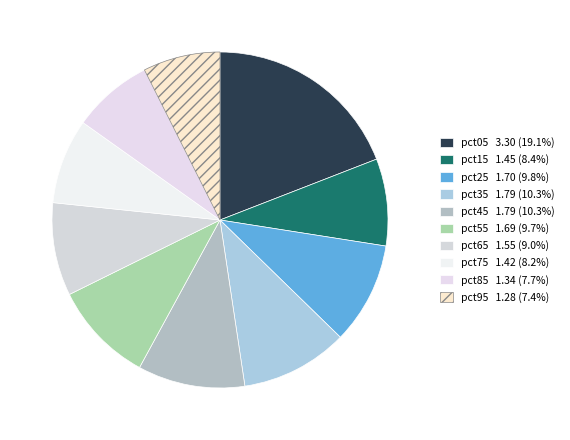

Count the number of slices in the pie.

10